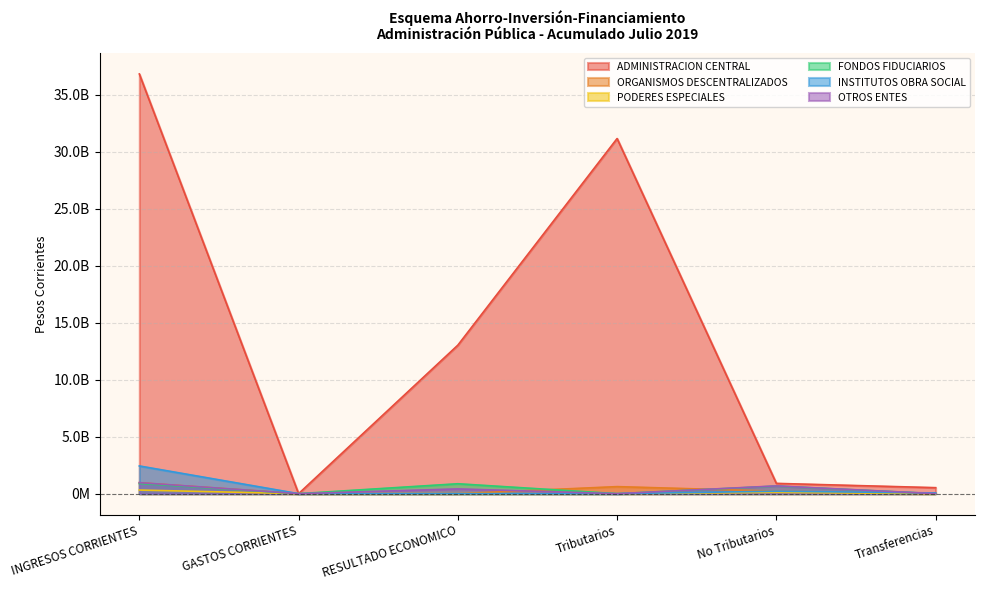

Where does the FONDOS FIDUCIARIOS series first go above 663255811?

INGRESOS CORRIENTES